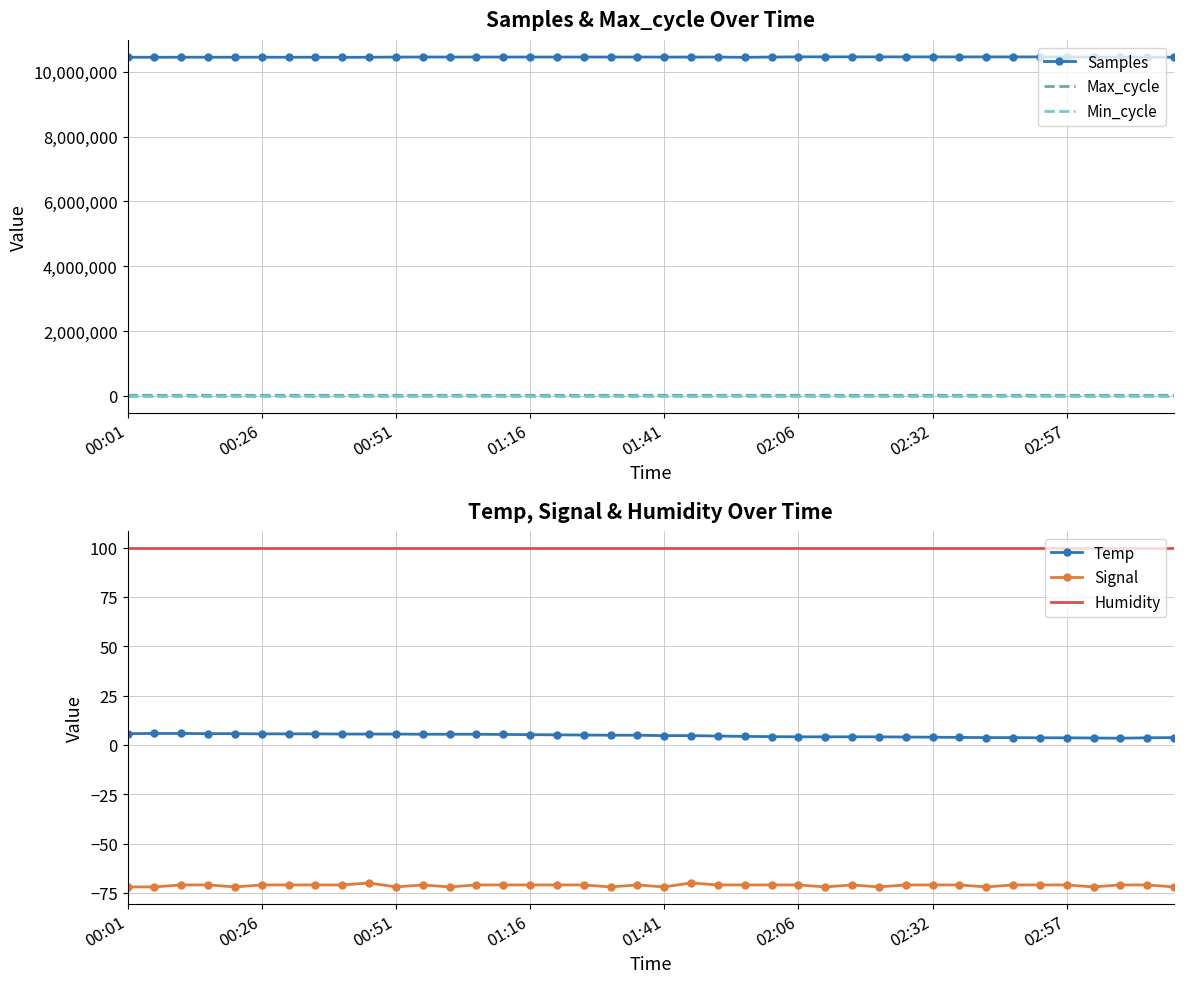

What is the lowest value of the Samples series?

10441498